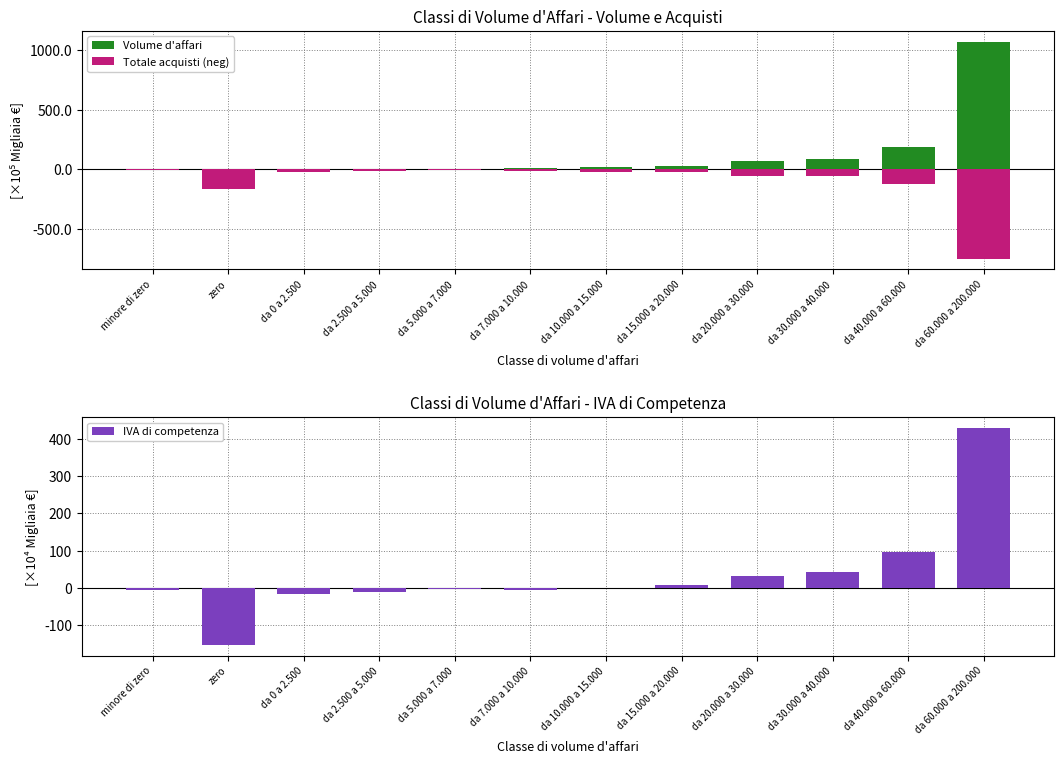

Reading left to right, what are all the values shown in this chart?

Volume d'affari: -2.4	0.0	0.9	2.5	3.2	7.0	17.9	25.8	72.2	86.4	184.7	1071.0
Totale acquisti (neg): -5.2	-168.7	-22.2	-15.7	-7.7	-13.5	-23.8	-23.8	-53.8	-61.4	-127.8	-751.4
IVA di competenza: -5.4	-152.3	-17.2	-9.9	-3.7	-5.8	-0.2	7.4	32.1	43.8	95.9	429.1